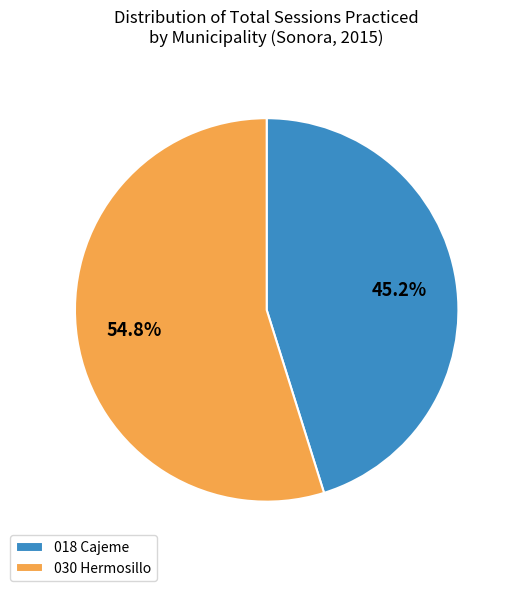

Count the number of slices in the pie.

2